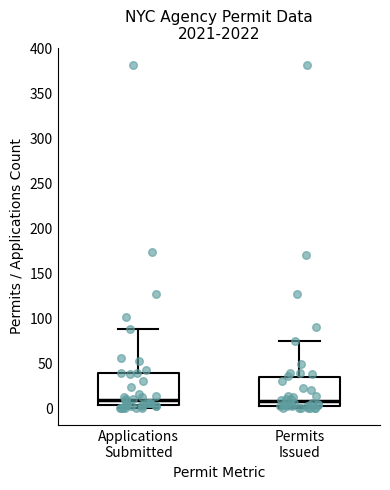

Reading left to right, read every box against the y-axis: the position of its median line, the range the box covers, and the ends of its whiskers. The values are not printed on the chart, so give them approximately, as read against the axis.

Applications Submitted: median 10, box 5 to 40, whiskers 0 to 90
Permits Issued: median 10, box 5 to 35, whiskers 0 to 75